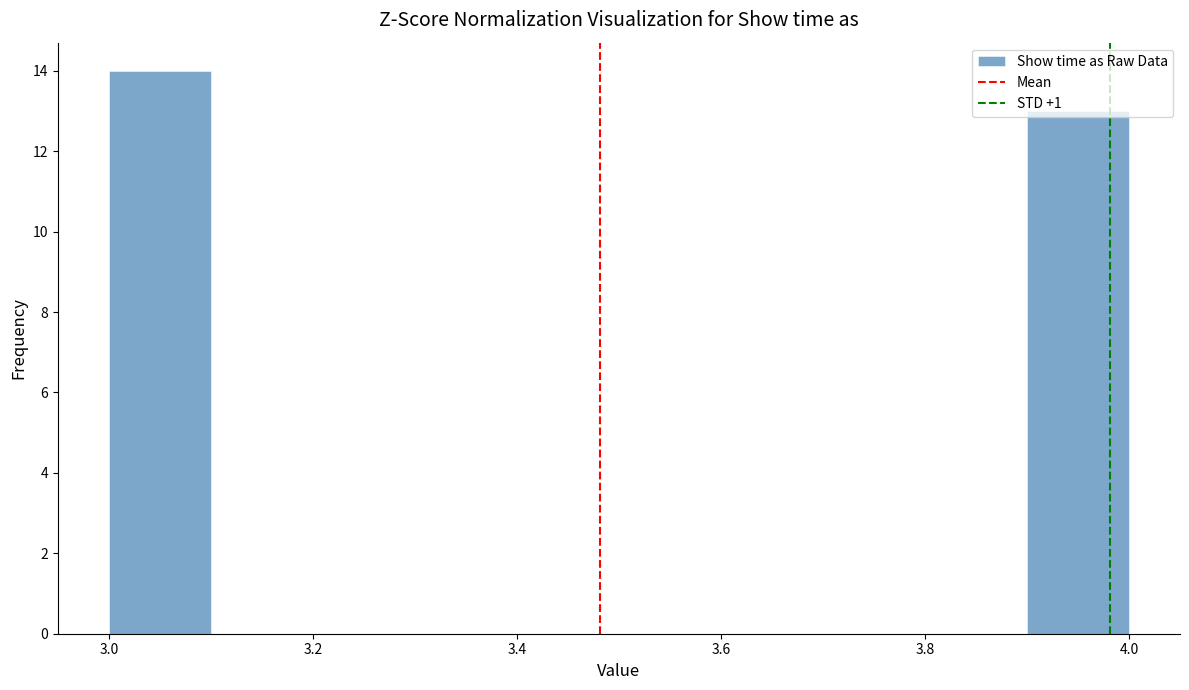

Which range on the x-axis has the tallest bar?

3.0 to 3.1